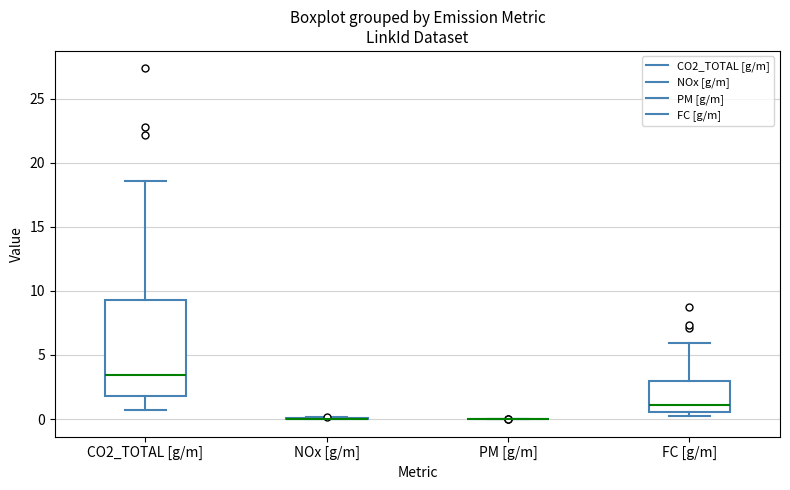

Reading left to right, transcribe this box plot: for each box, give where its median line is, the range the box spans, and where its two whiskers end, as read against the y-axis. The values are not printed on the chart, so give them approximately, as read against the axis.

CO2_TOTAL [g/m]: median 3.5, box 2.0 to 9.5, whiskers 0.5 to 18.5
NOx [g/m]: box collapsed to a line at 0.0, whiskers 0.0 to 0.0
PM [g/m]: box collapsed to a line at 0.0, whiskers 0.0 to 0.0
FC [g/m]: median 1.0, box 0.5 to 3.0, whiskers 0.0 to 6.0